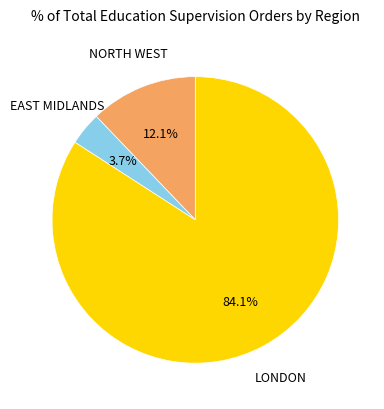

Which has a higher value, NORTH WEST or EAST MIDLANDS?

NORTH WEST